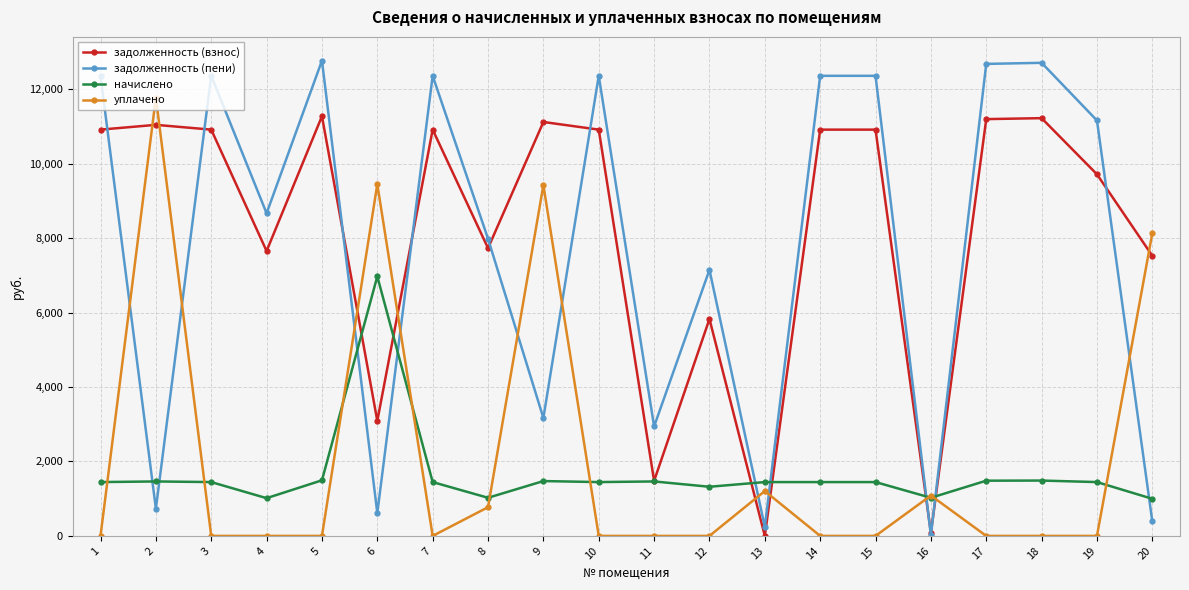

What is the difference between the задолженность (взнос) values at 14 and 17?

282.5